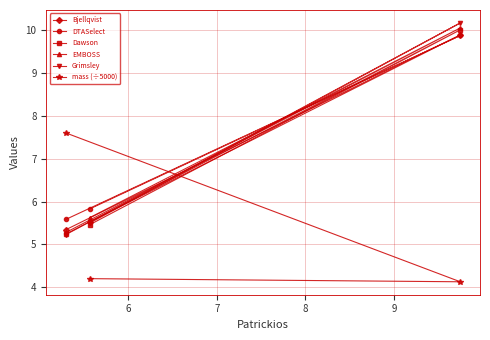

How many categories are shown in the chart?

3